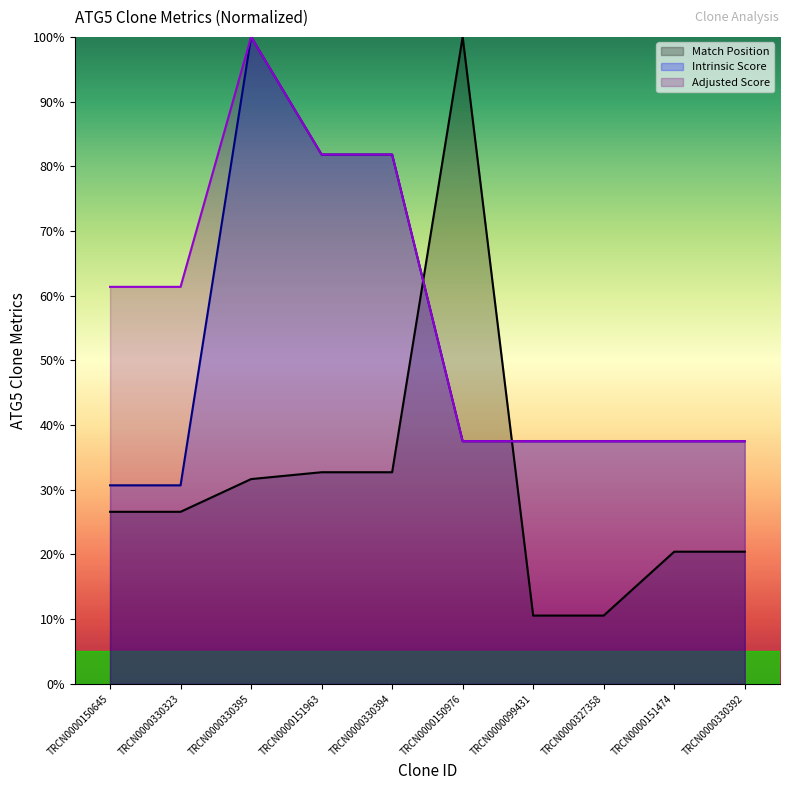

The value of Intrinsic Score at TRCN0000151963 is 81.8. True or false?

True